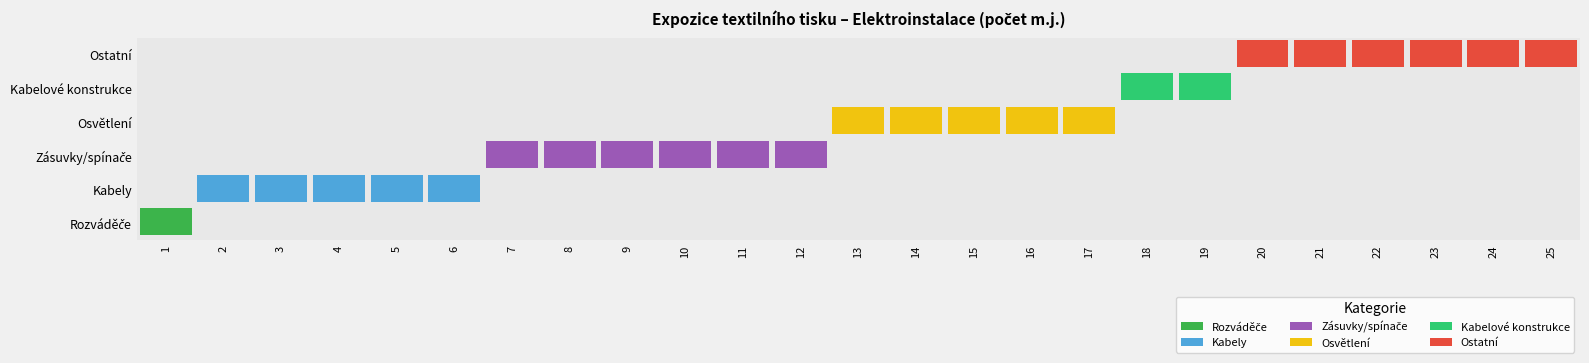

Reading right to left, extract all data points from this chart.

Rozváděče: 25=0	24=0	23=0	22=0	21=0	20=0	19=0	18=0	17=0	16=0	15=0	14=0	13=0	12=0	11=0	10=0	9=0	8=0	7=0	6=0	5=0	4=0	3=0	2=0	1=1
Kabely: 25=0	24=0	23=0	22=0	21=0	20=0	19=0	18=0	17=0	16=0	15=0	14=0	13=0	12=0	11=0	10=0	9=0	8=0	7=0	6=60	5=70	4=180	3=40	2=380	1=0
Zásuvky/spínače: 25=0	24=0	23=0	22=0	21=0	20=0	19=0	18=0	17=0	16=0	15=0	14=0	13=0	12=40	11=2	10=1	9=2	8=4	7=11	6=0	5=0	4=0	3=0	2=0	1=0
Osvětlení: 25=0	24=0	23=0	22=0	21=0	20=0	19=0	18=0	17=8	16=3	15=20	14=36	13=20	12=0	11=0	10=0	9=0	8=0	7=0	6=0	5=0	4=0	3=0	2=0	1=0
Kabelové konstrukce: 25=0	24=0	23=0	22=0	21=0	20=0	19=120	18=170	17=0	16=0	15=0	14=0	13=0	12=0	11=0	10=0	9=0	8=0	7=0	6=0	5=0	4=0	3=0	2=0	1=0
Ostatní: 25=8	24=1	23=16	22=1	21=1	20=1	19=0	18=0	17=0	16=0	15=0	14=0	13=0	12=0	11=0	10=0	9=0	8=0	7=0	6=0	5=0	4=0	3=0	2=0	1=0